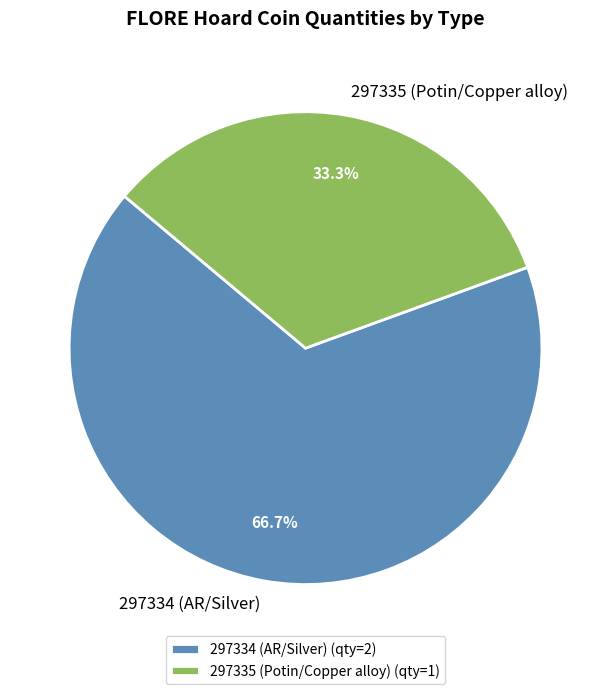

What portion of the pie excludes 297334 (AR/Silver)?

33.3%